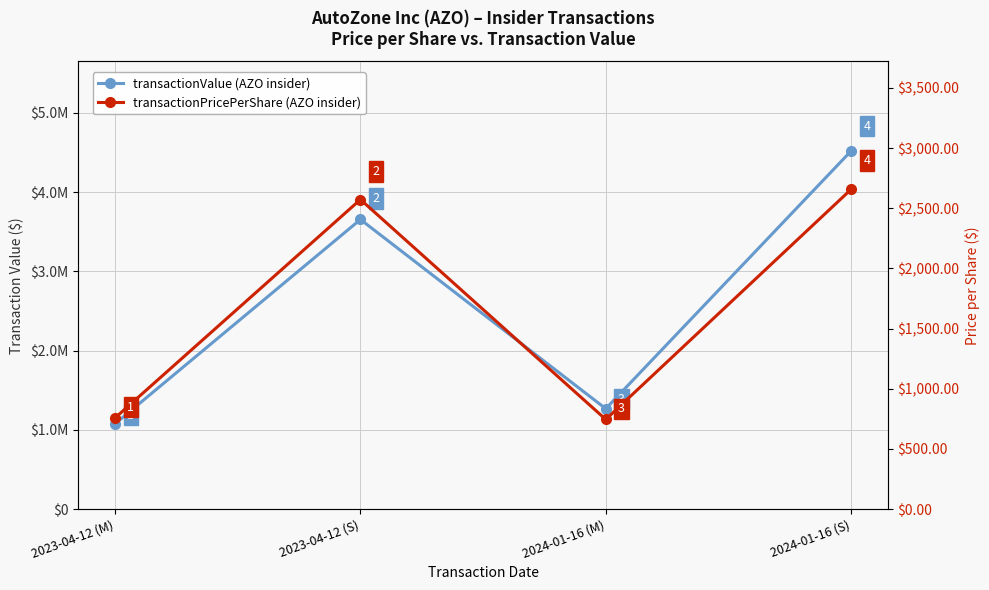

Reading right to left, extract all data points from this chart.

transactionValue: 4517588.0	1266245.0	3653720.0	1076376.0
transactionPricePerShare: 2657.4	744.9	2573.0	758.0